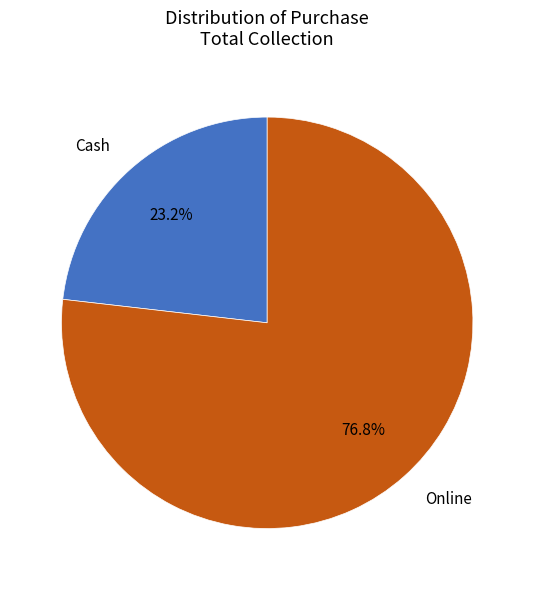

Is there any slice that represents more than half of the pie?

Yes